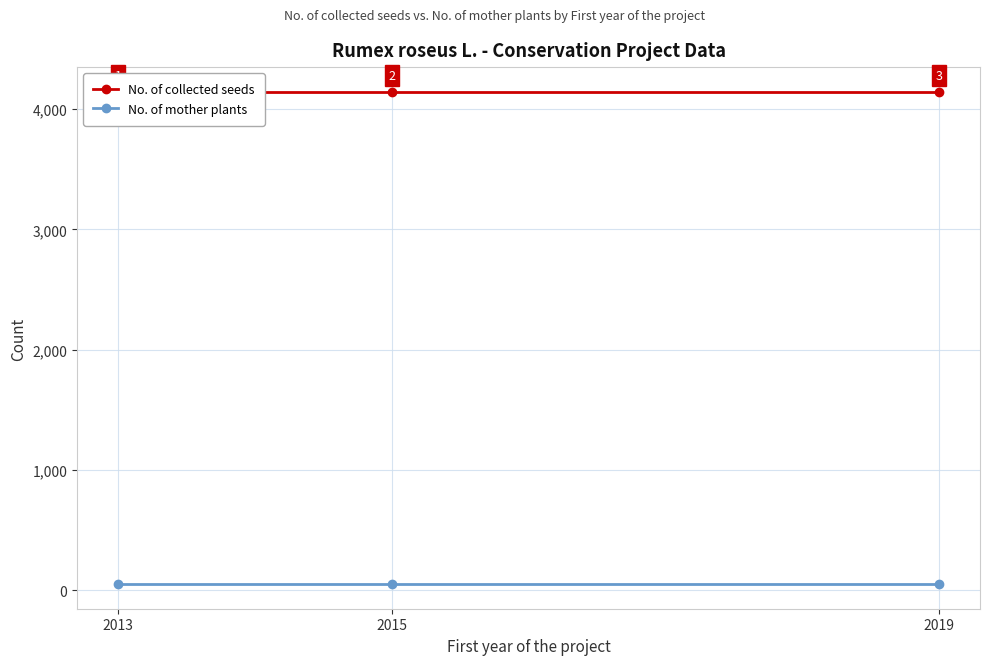

Count the number of data series in this chart.

2